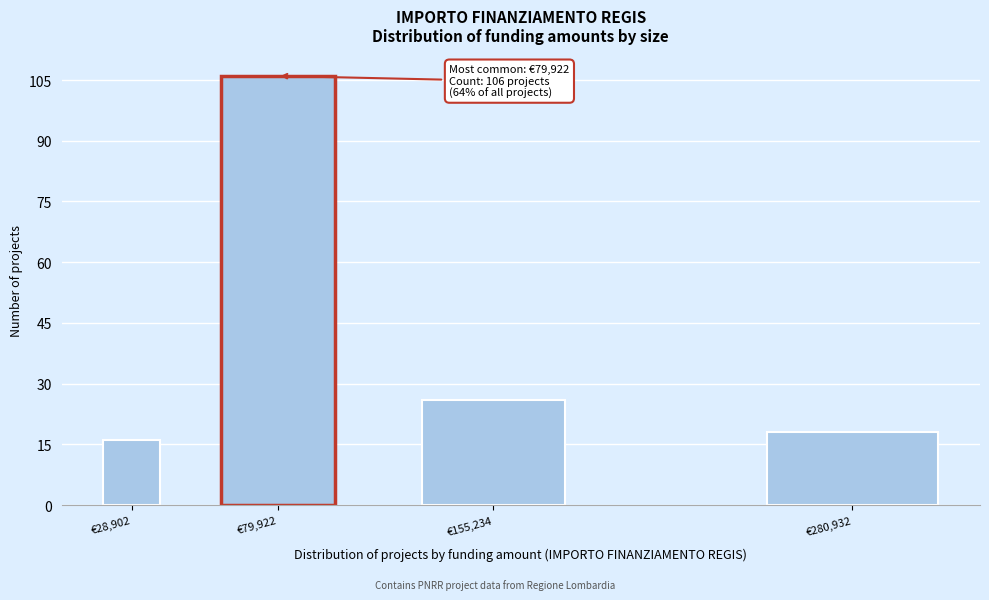

Reading left to right, transcribe all the data shown in this chart.

16	106	26	18